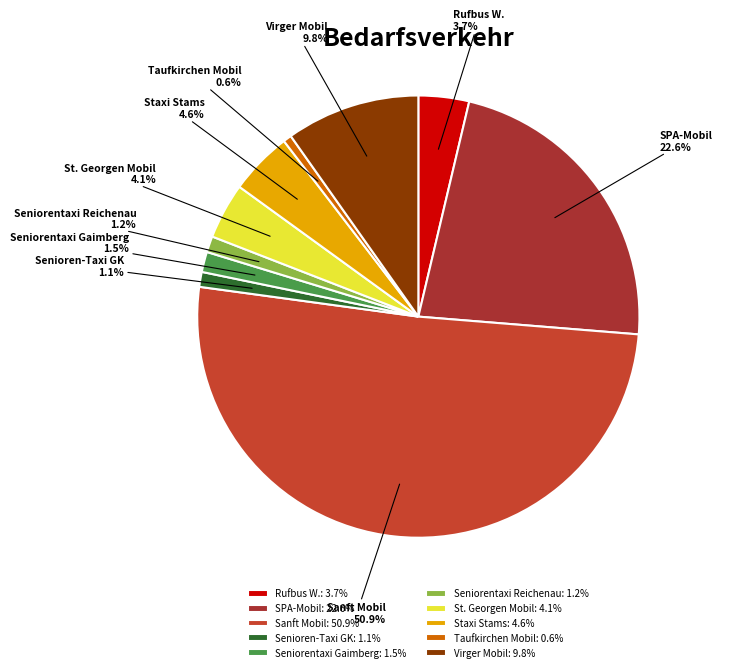

Which has a higher value, SPA-Mobil or Seniorentaxi Gaimberg?

SPA-Mobil